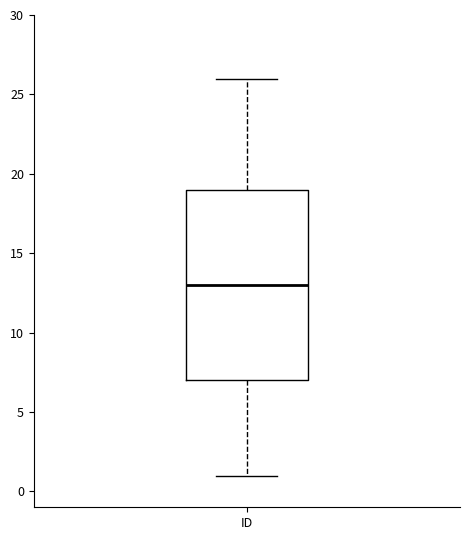

Where does the median line of the box for ID sit on the y-axis? The values are not printed on the chart, so give them approximately, as read against the axis.

13